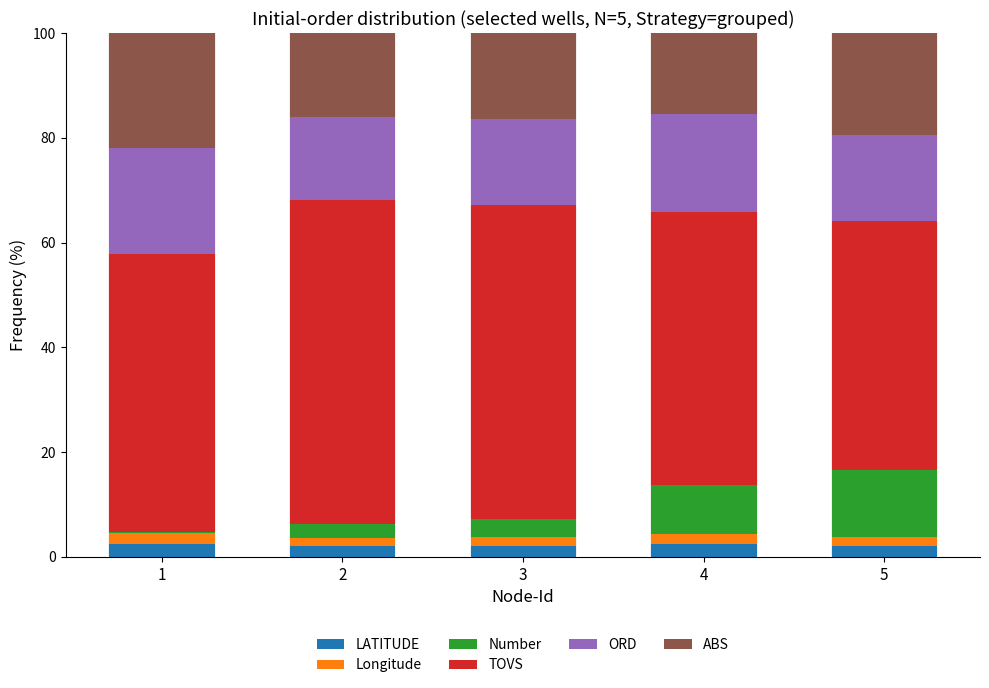

What is the sum of all LATITUDE values?

11.2